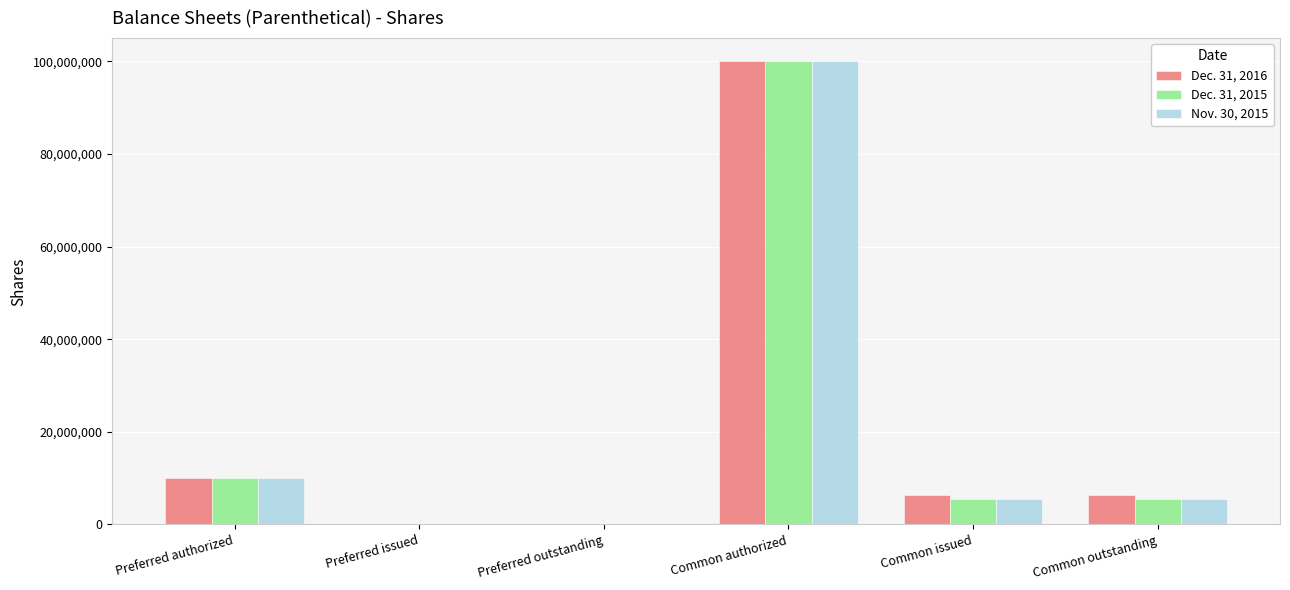

Reading left to right, transcribe all the data shown in this chart.

Dec. 31, 2016: Preferred authorized=10000000	Preferred issued=0	Preferred outstanding=0	Common authorized=100000000	Common issued=6400000	Common outstanding=6400000
Dec. 31, 2015: Preferred authorized=10000000	Preferred issued=0	Preferred outstanding=0	Common authorized=100000000	Common issued=5500000	Common outstanding=5500000
Nov. 30, 2015: Preferred authorized=10000000	Preferred issued=0	Preferred outstanding=0	Common authorized=100000000	Common issued=5500000	Common outstanding=5500000